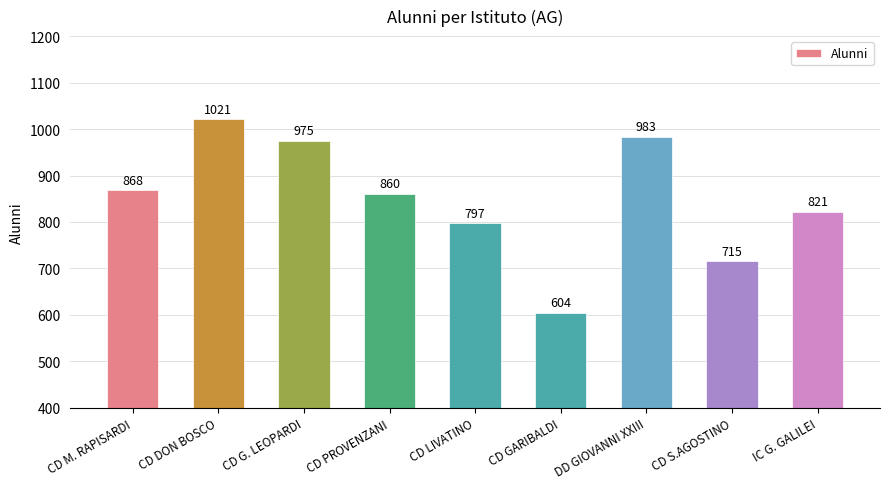

Are the bars grouped side by side (vs. stacked)?

No